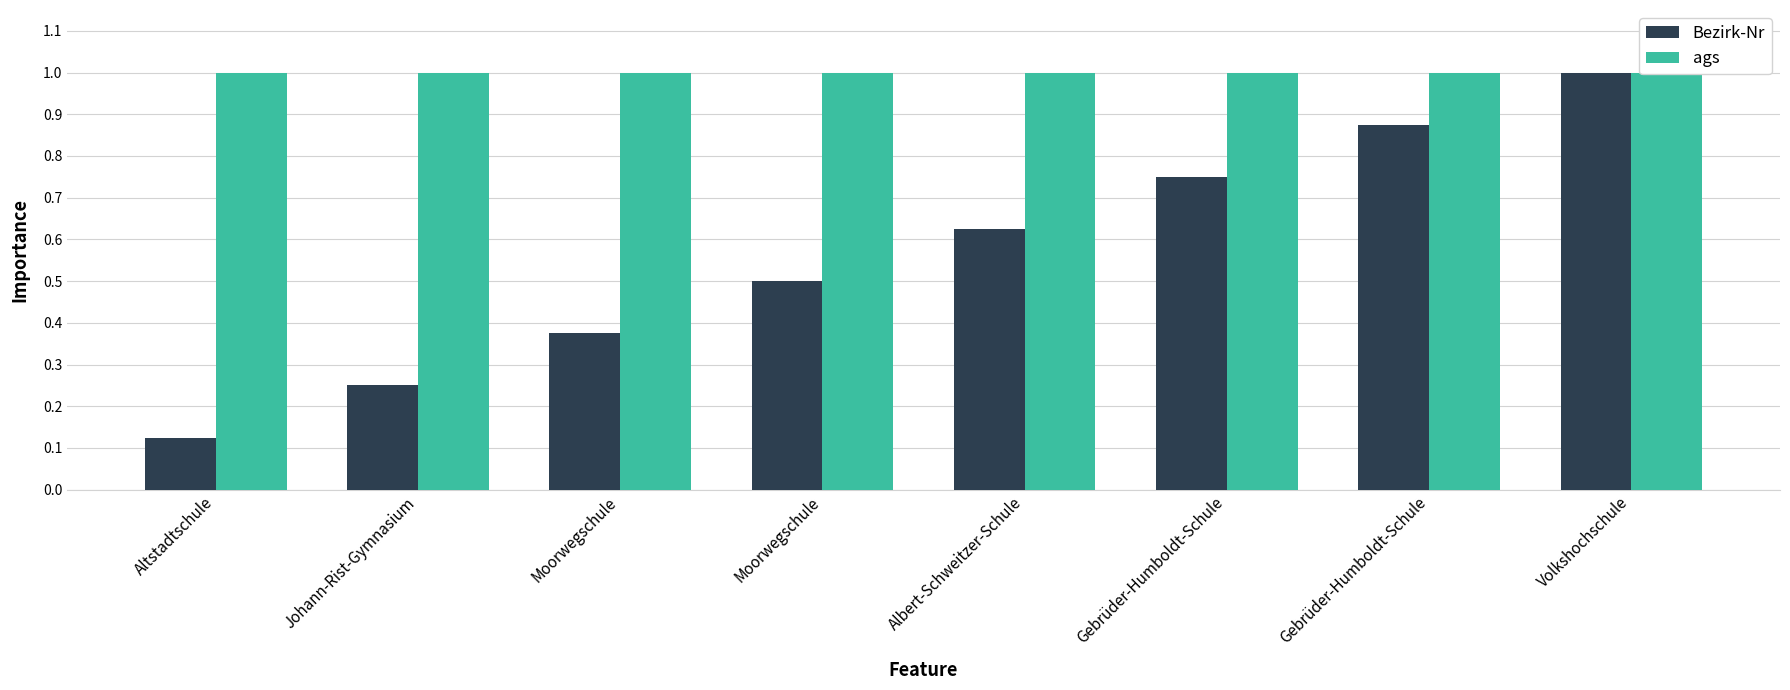

Which series has the largest total across all categories?

ags